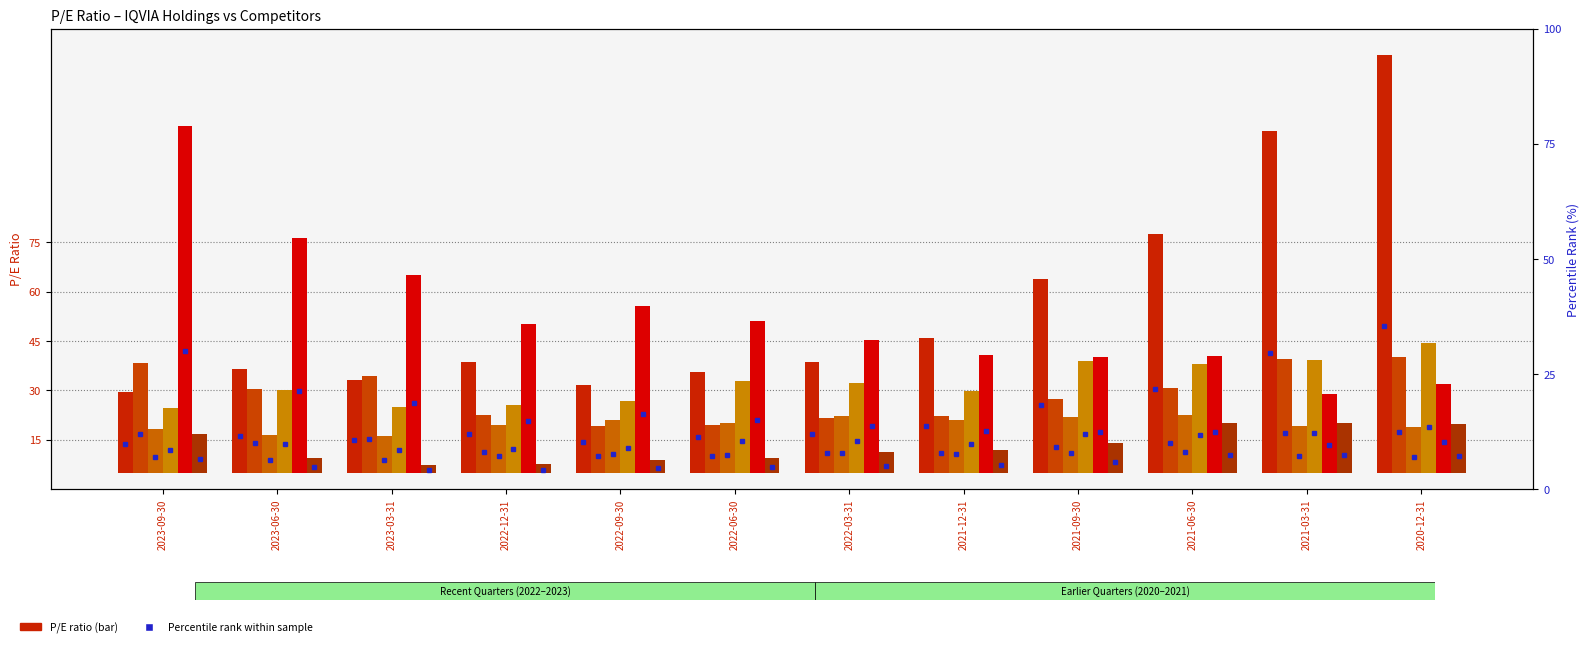

At which category does the chart reach its minimum across all series?

2023-03-31